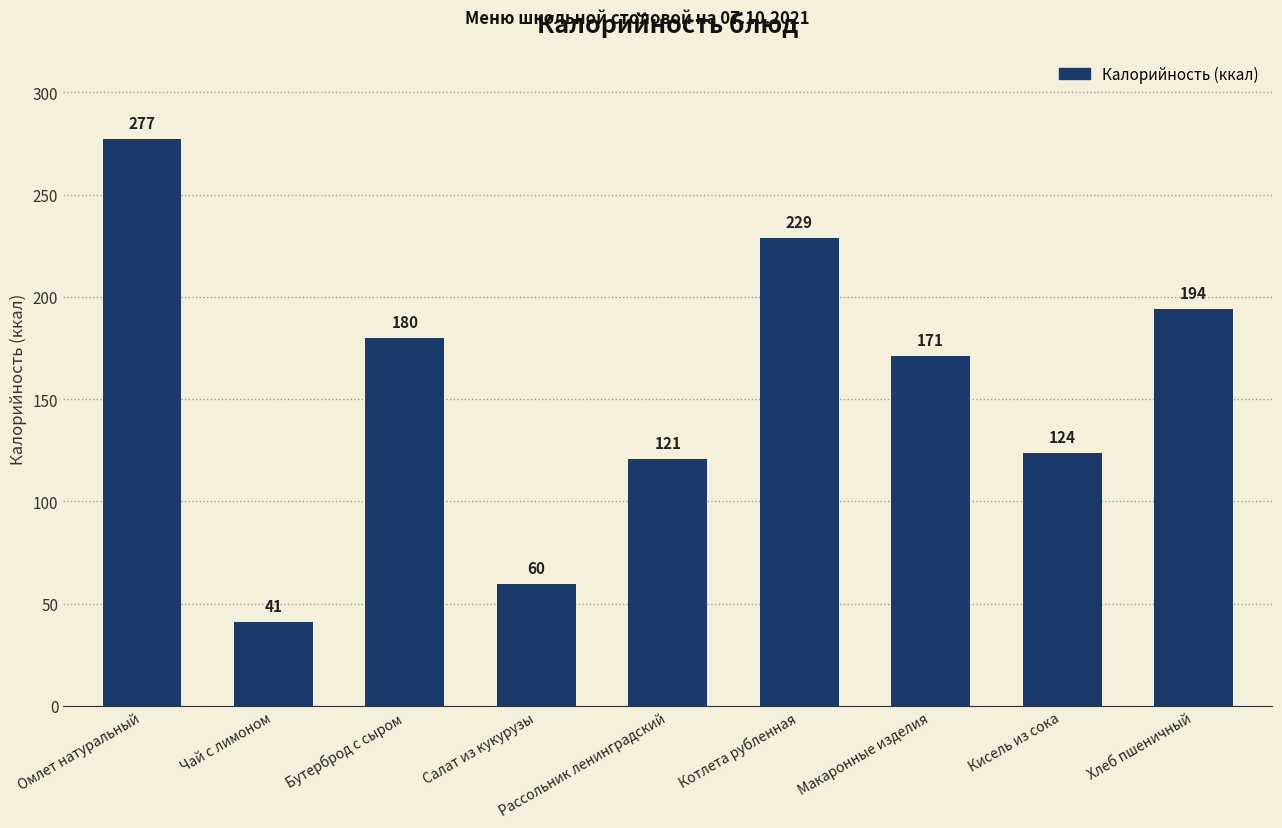

How many data points are less than 171?

4